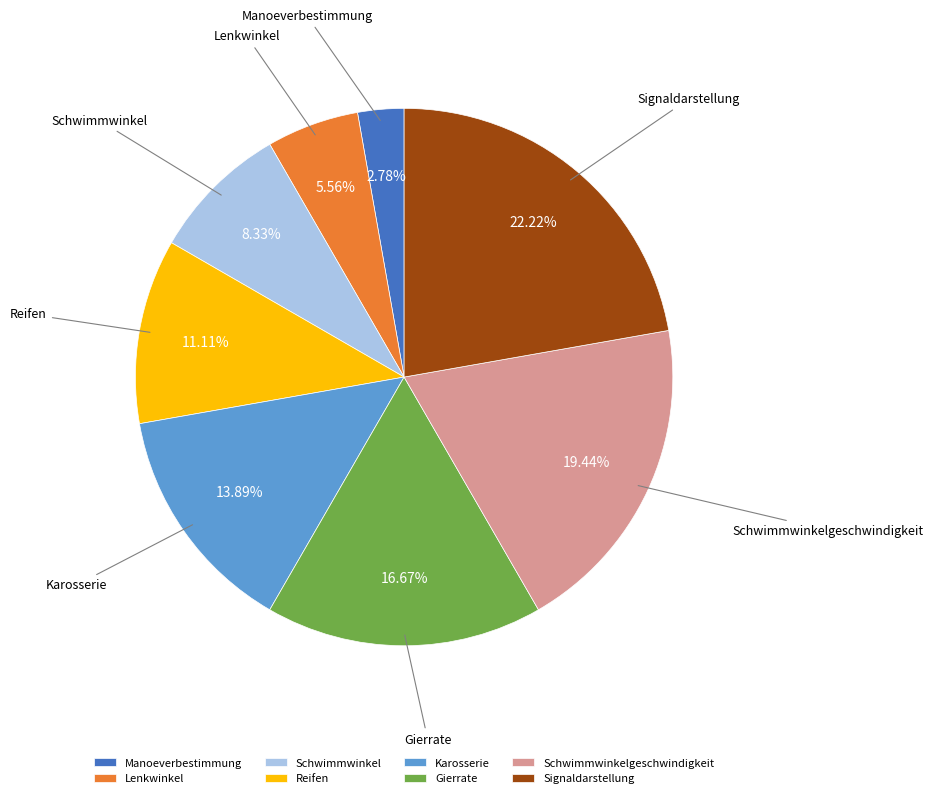

Between Schwimmwinkelgeschwindigkeit and Lenkwinkel, which is larger?

Schwimmwinkelgeschwindigkeit